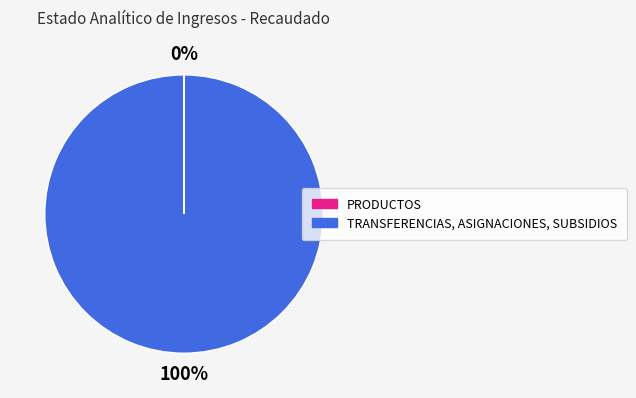

Is it true that TRANSFERENCIAS, ASIGNACIONES, SUBSIDIOS is 100% of the pie?

True